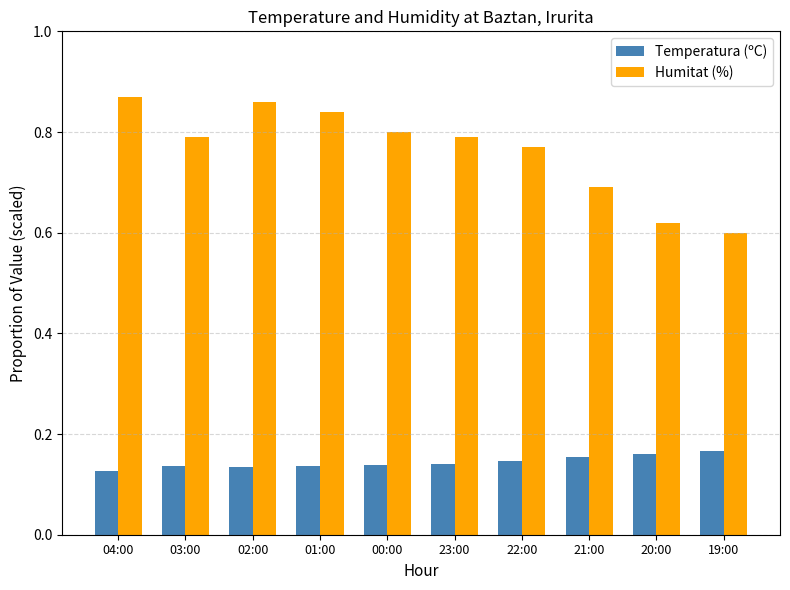

The Temperatura (ºC) series shows 0.3 at 20:00. True or false?

False